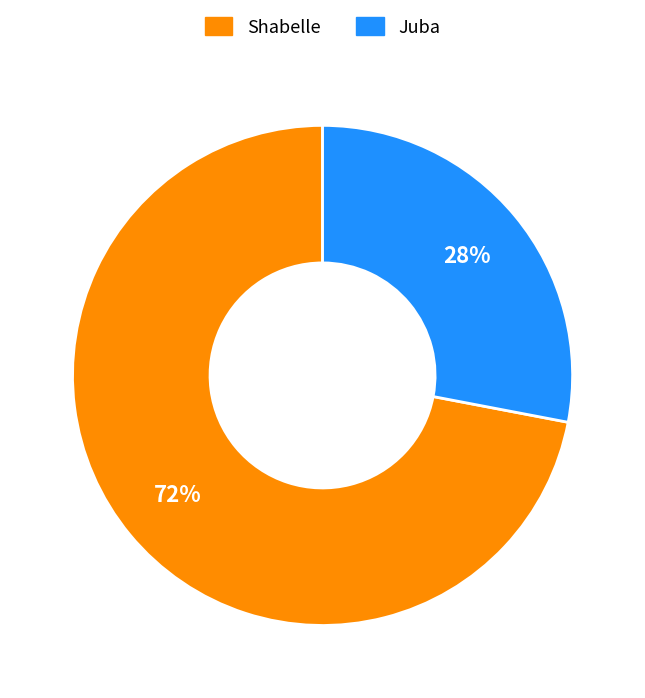

The Shabelle slice represents 72% of the pie. True or false?

True